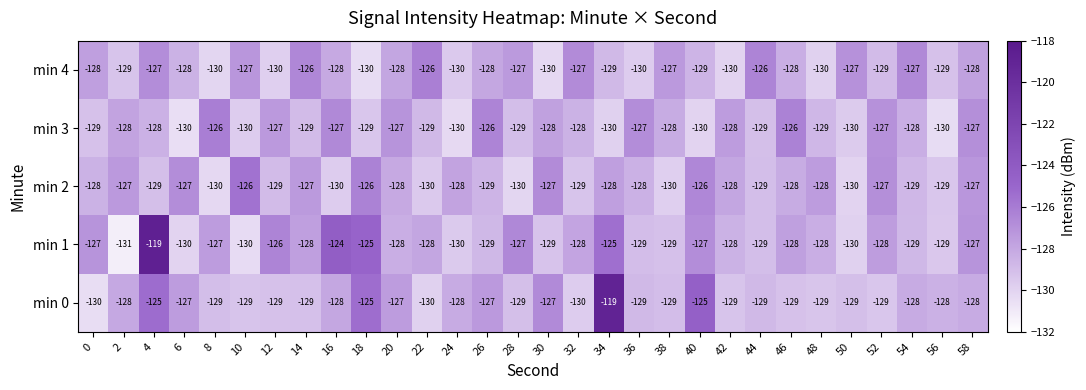

Between 8 and 56, which series saw the biggest shift?

min 3